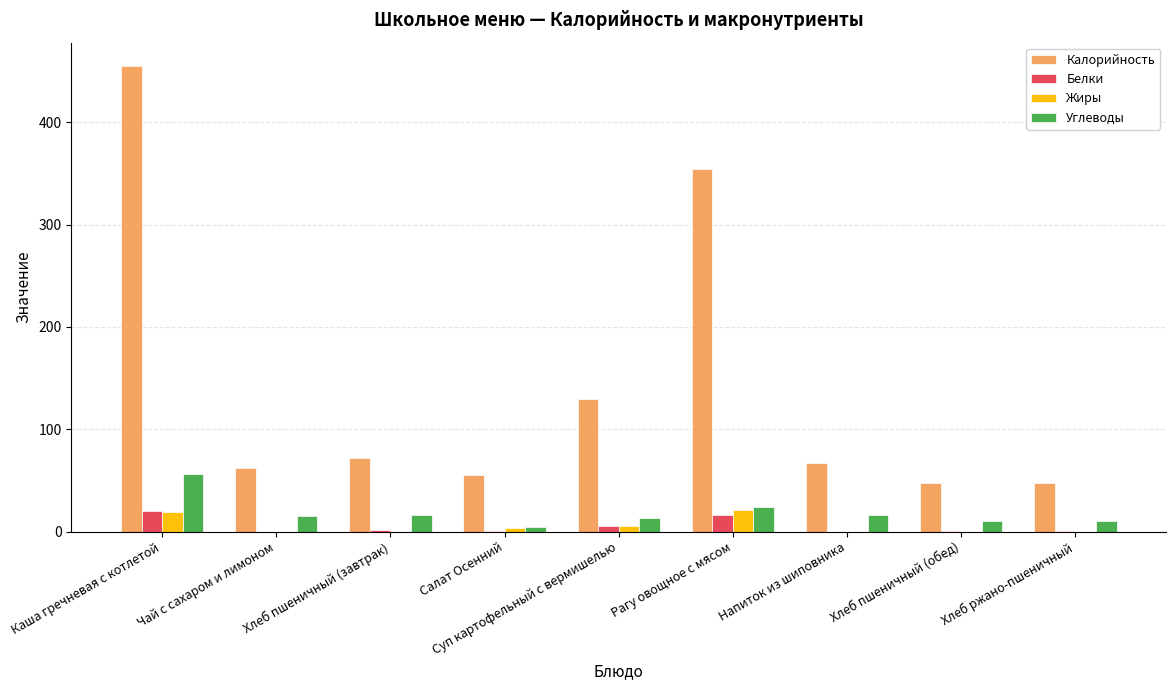

Which series has the widest spread of values?

Калорийность